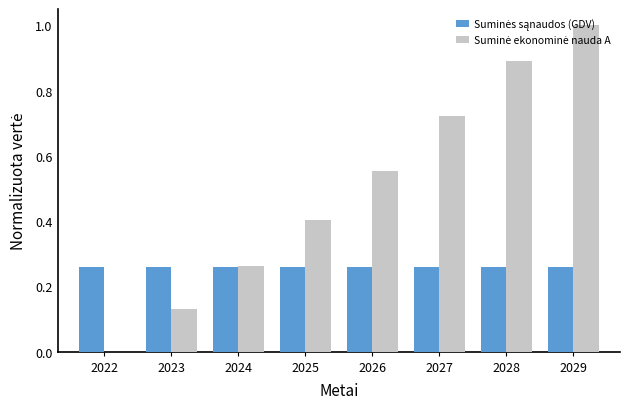

What is the maximum value shown in the chart?

1.0